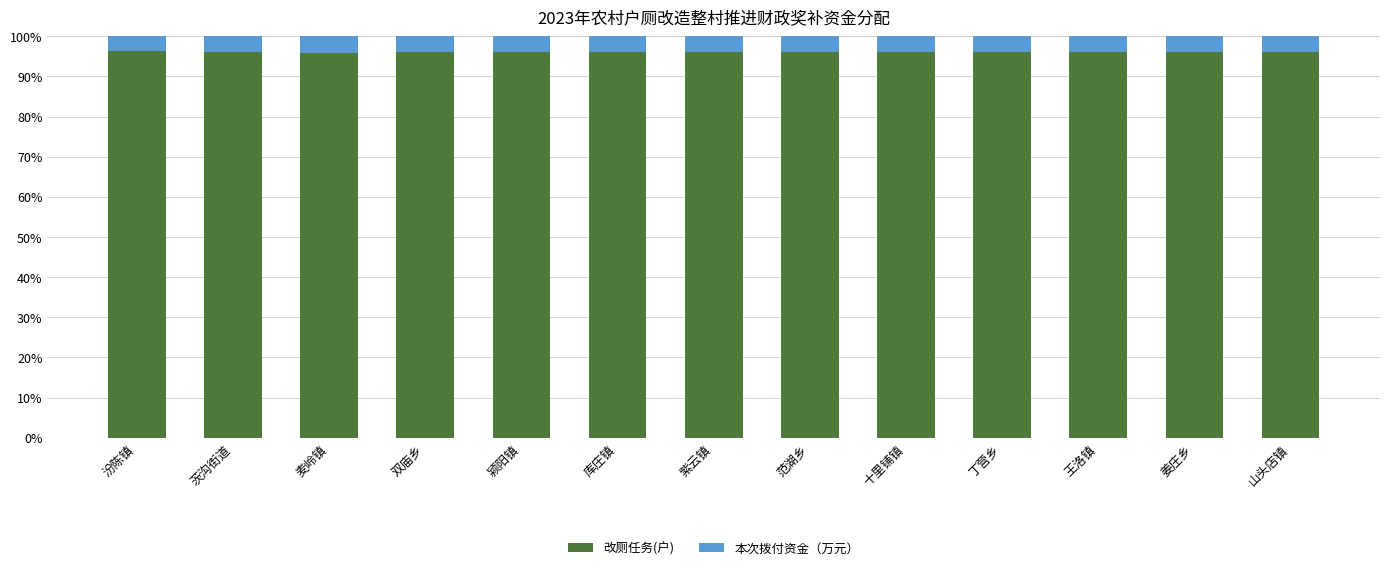

What is the total value across all series at 双庙乡?

100.0